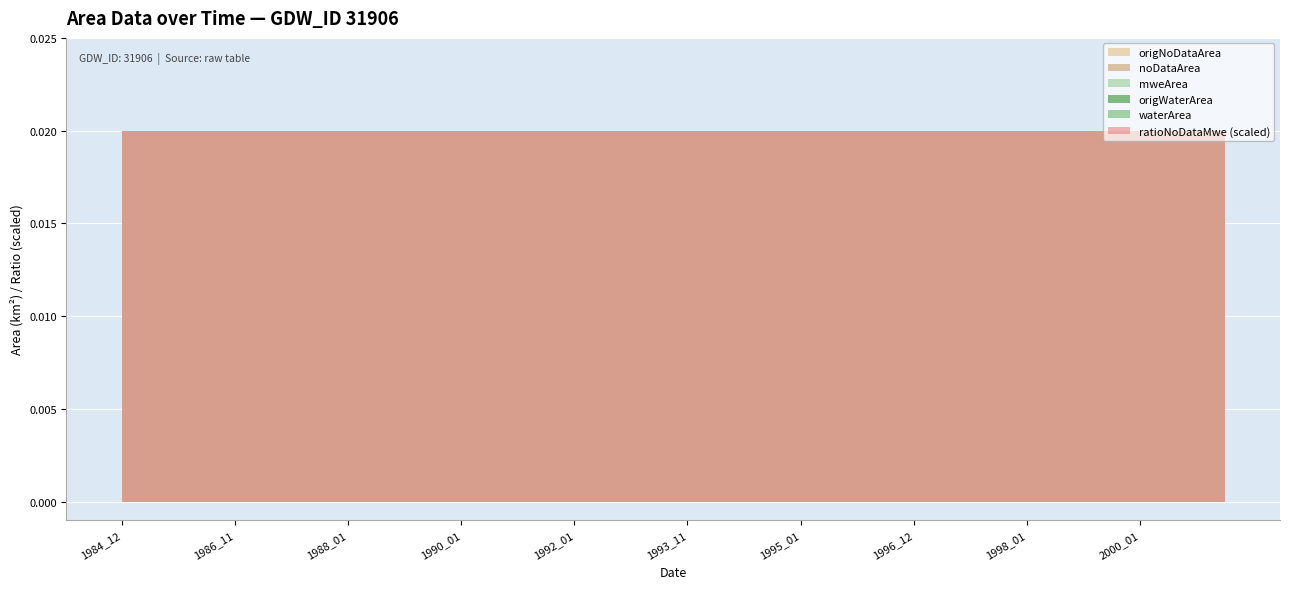

Which series changed the most between 1996_12 and 1997_12?

noDataArea